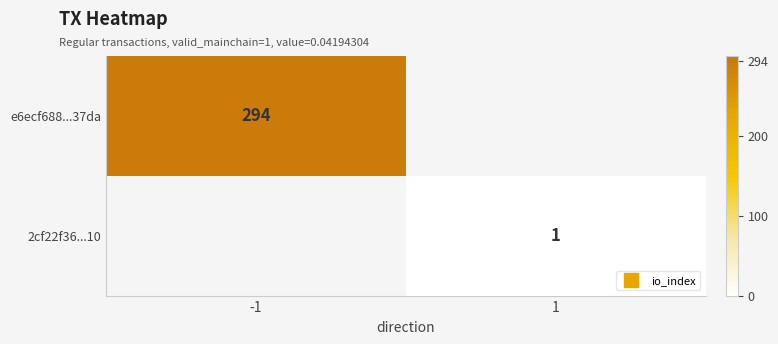

Rank the series by their maximum value, from lowest to highest.

e6ecf688...37da, 2cf22f36...10